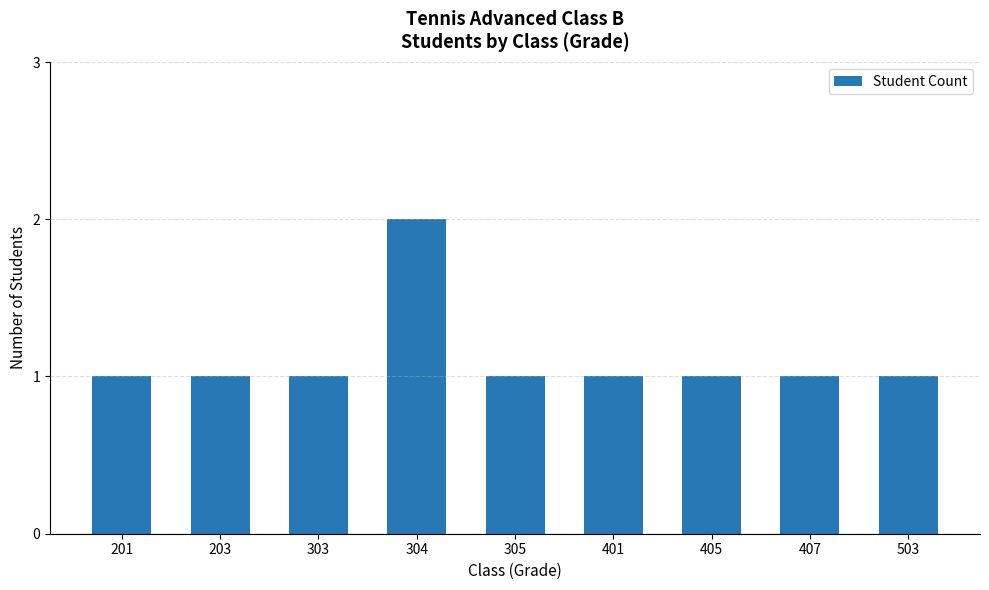

What is the value of the 1st bar from the left?

1